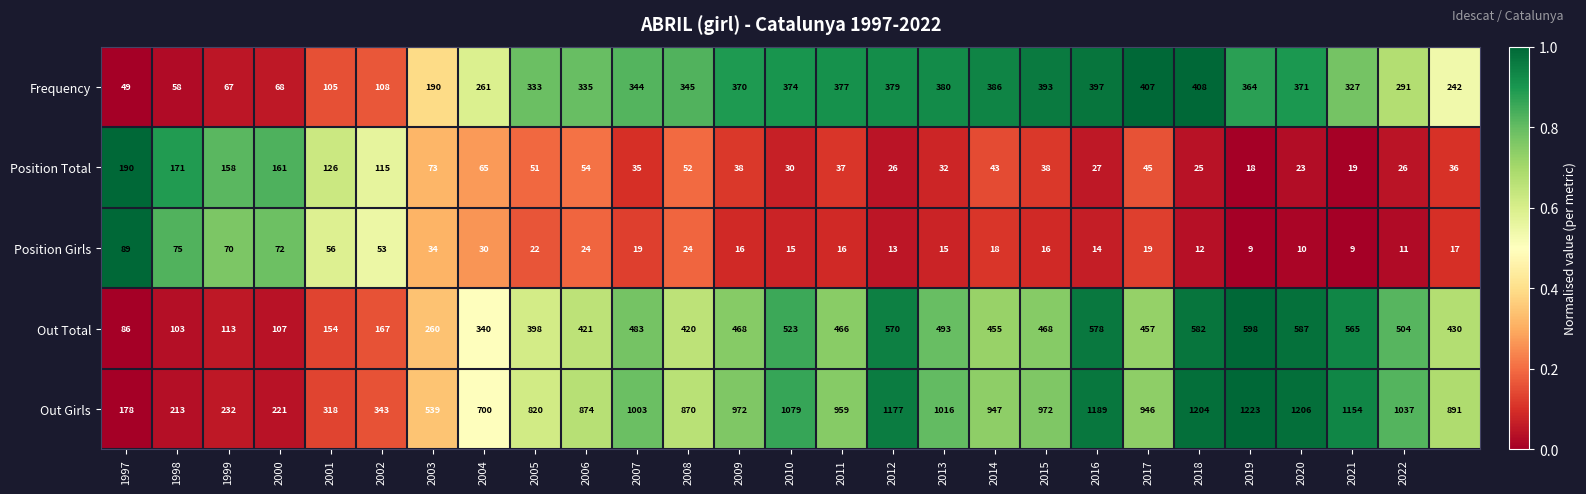

What is the minimum value shown in the chart?

9